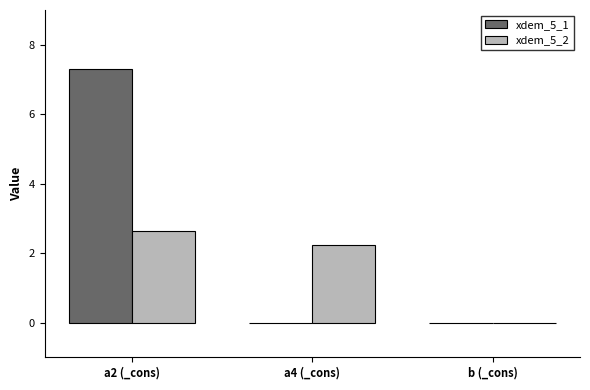

What is the maximum value for xdem_5_2?

2.6